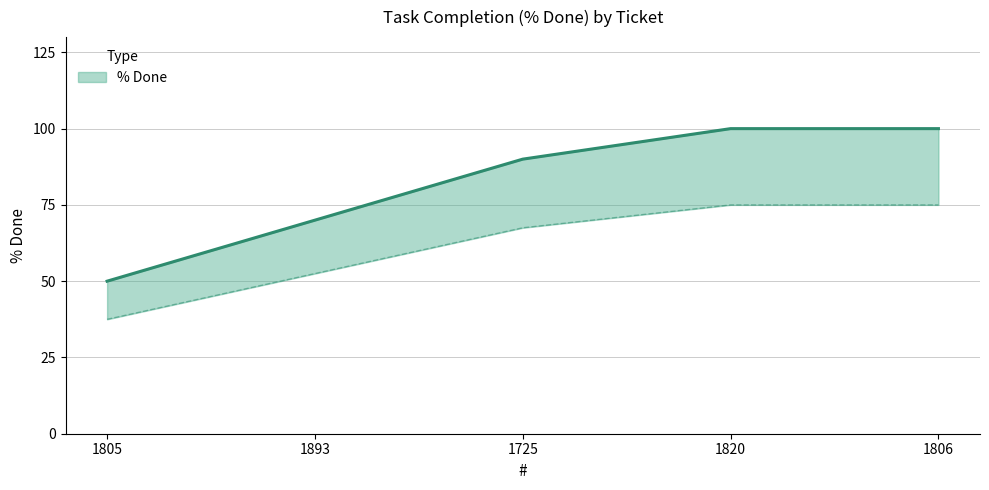

Is it true that the value at 1805 is 34?

False